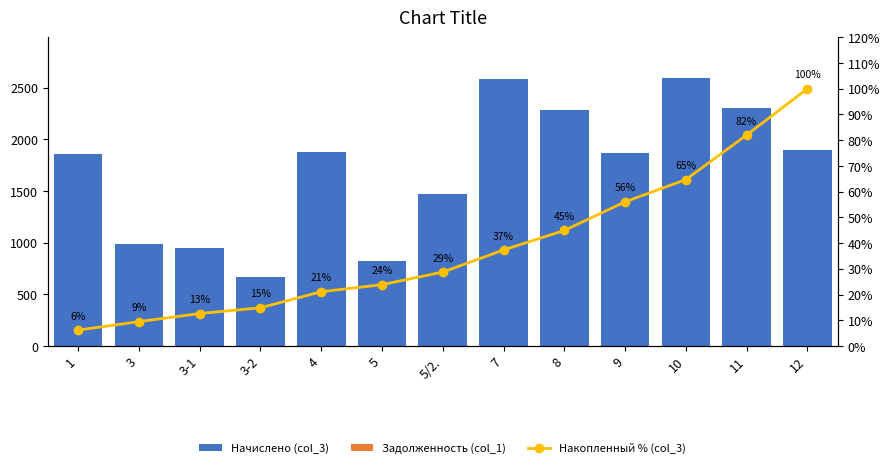

What is the difference between the maximum and minimum values in the Начислено (col_3) series?

1927.1